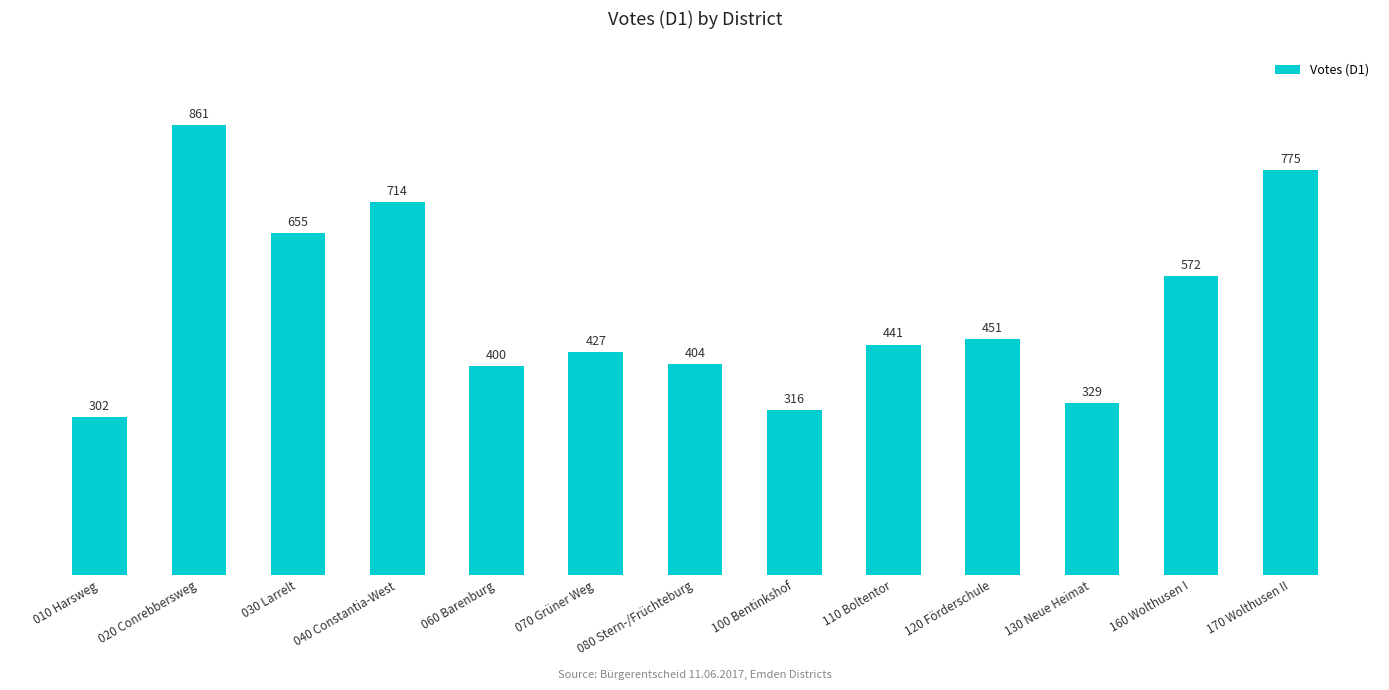

What is the difference between the second highest and second lowest values?

459